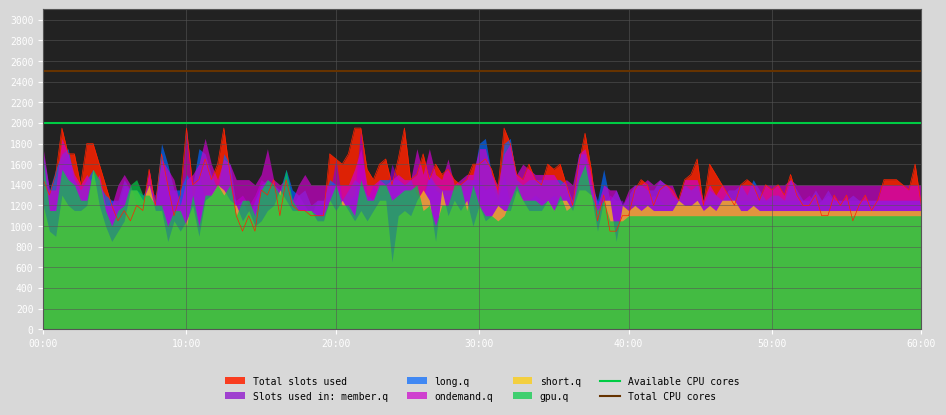

What is the lowest value of the Total slots used series?

950